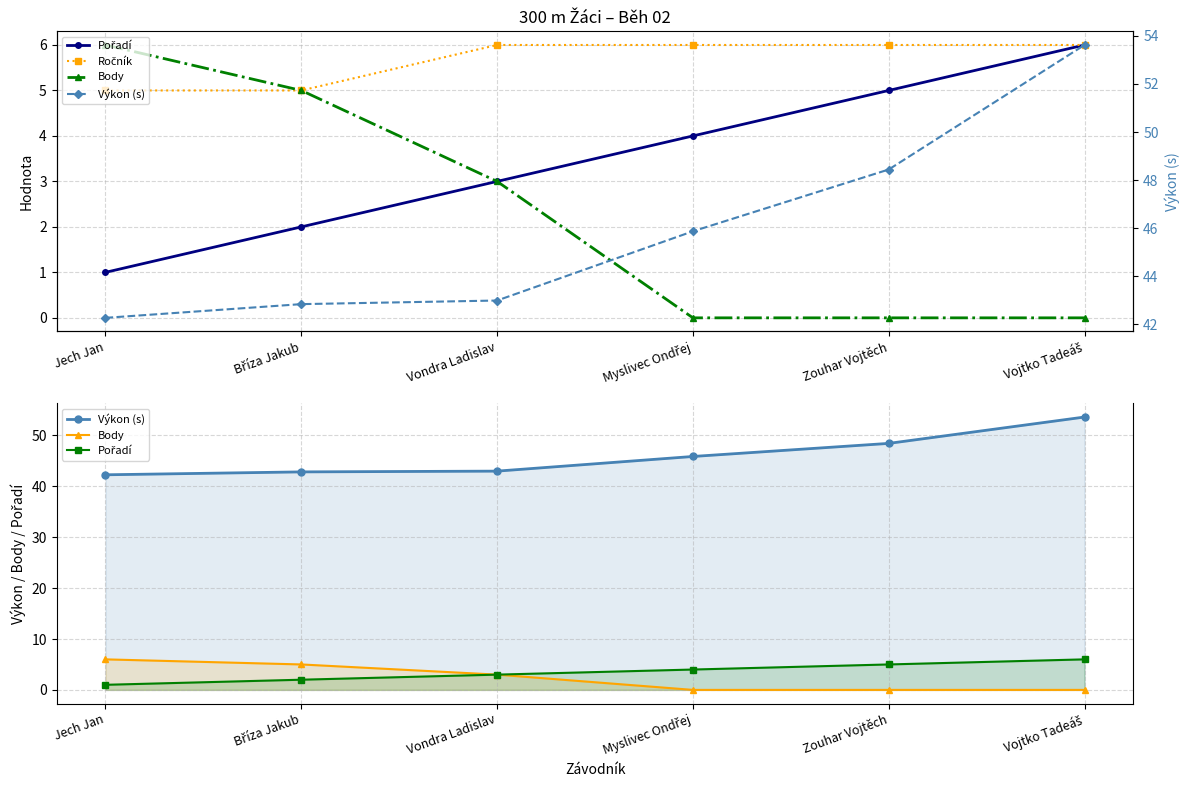

The value of Výkon (s) at Zouhar Vojtěch is 81.0. True or false?

False